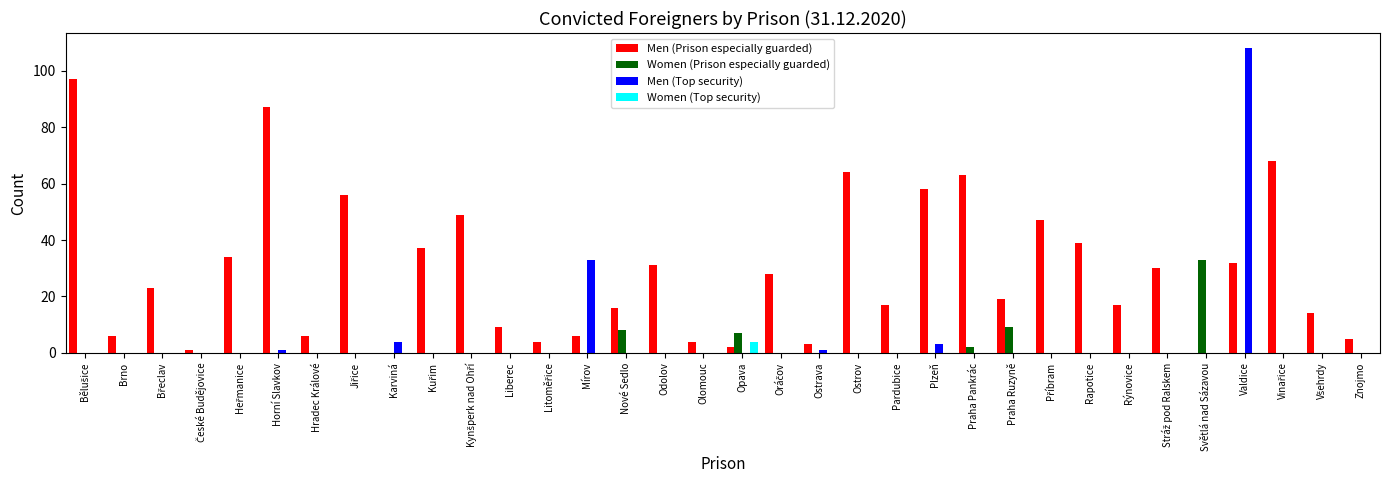

At which category does the chart reach its peak across all series?

Valdice